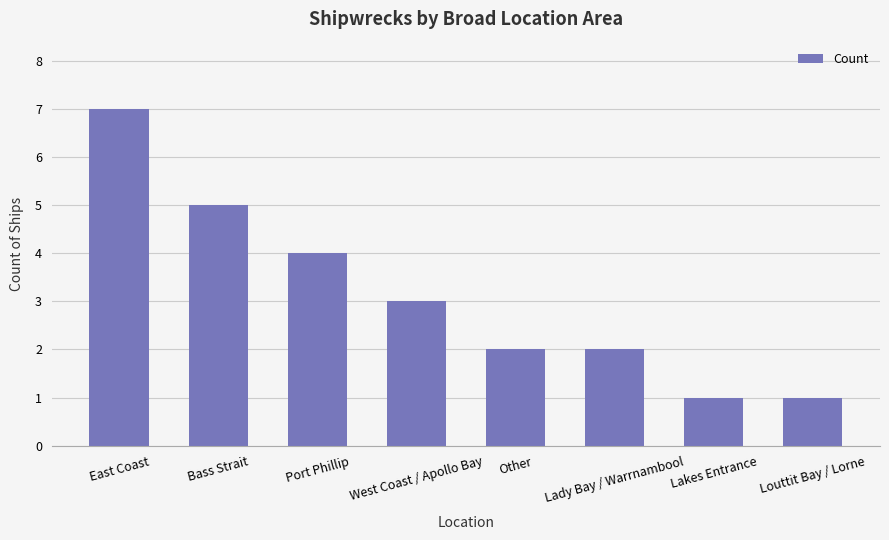

What is the approximate value at West Coast / Apollo Bay?

3